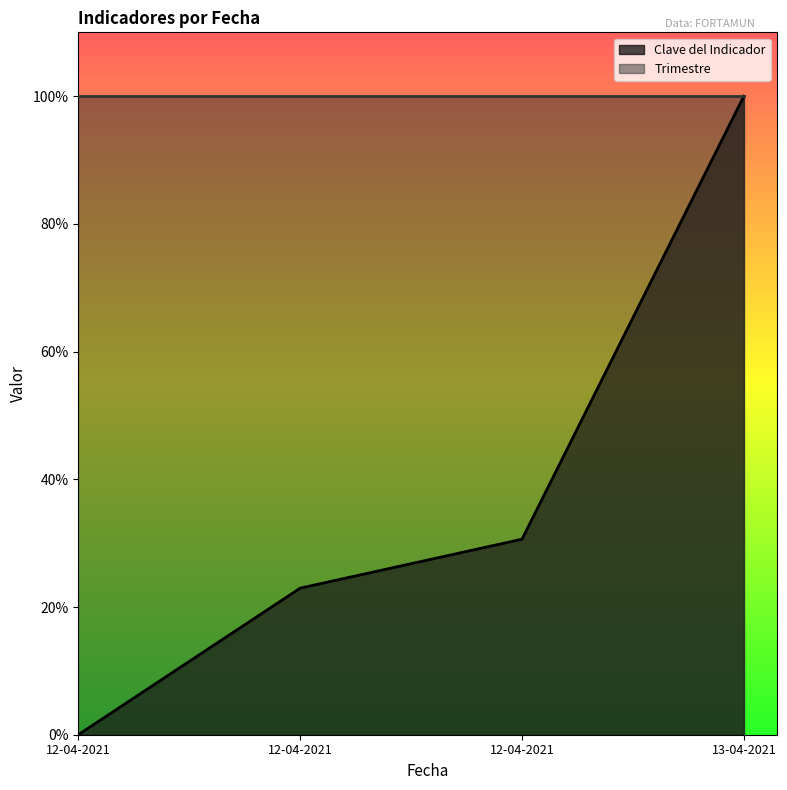

What is the sum of the values at 12-04-2021 and 12-04-2021?

23.0